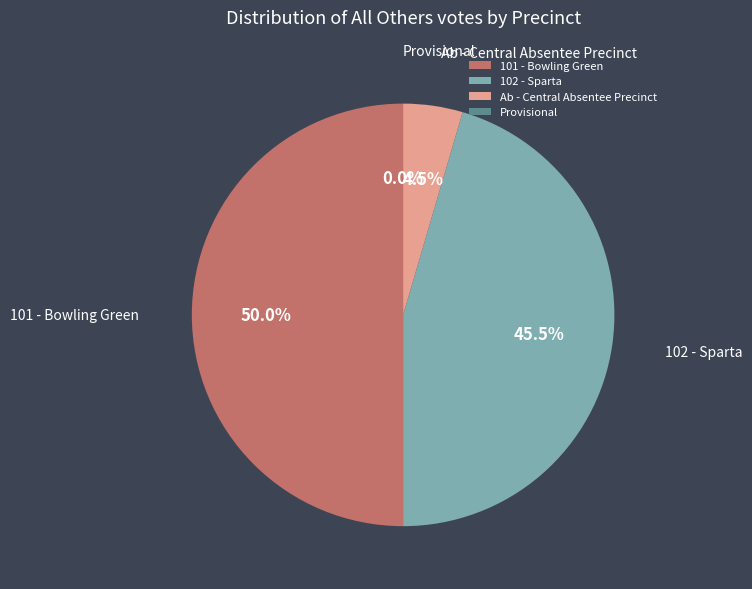

What is the change in value from 101 - Bowling Green to Provisional?

-11